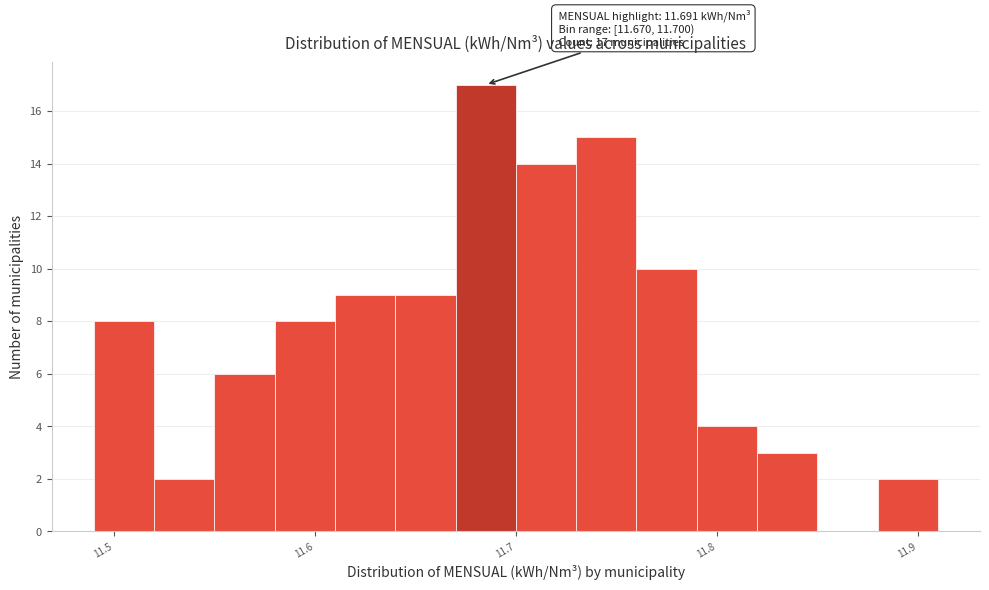

Around what value on the x-axis is the tallest bar? Give the approximate position of its centre, as read against the axis.

11.69